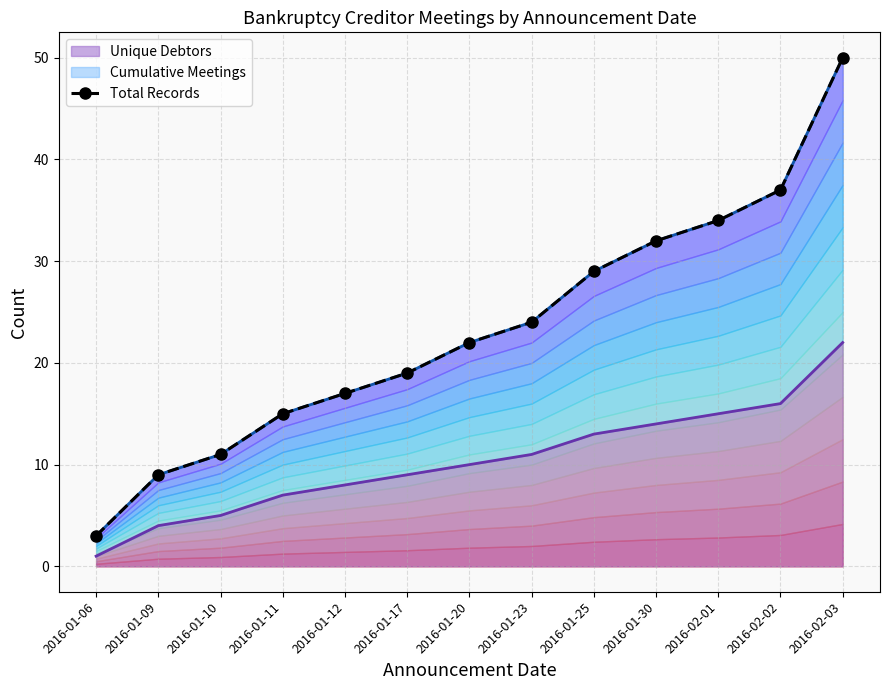

How many distinct data groups are displayed?

1